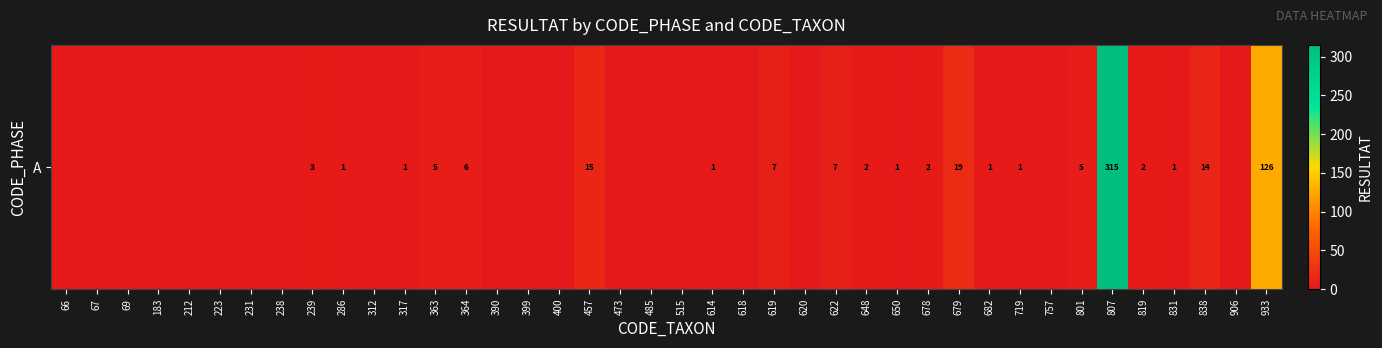

What is the difference between the values at 223 and 678?

2